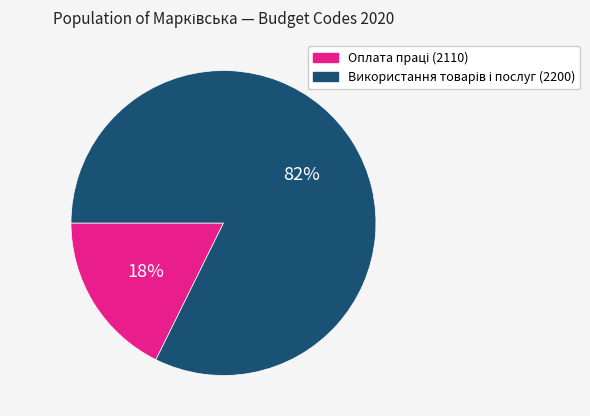

Is there a majority slice in this chart?

Yes